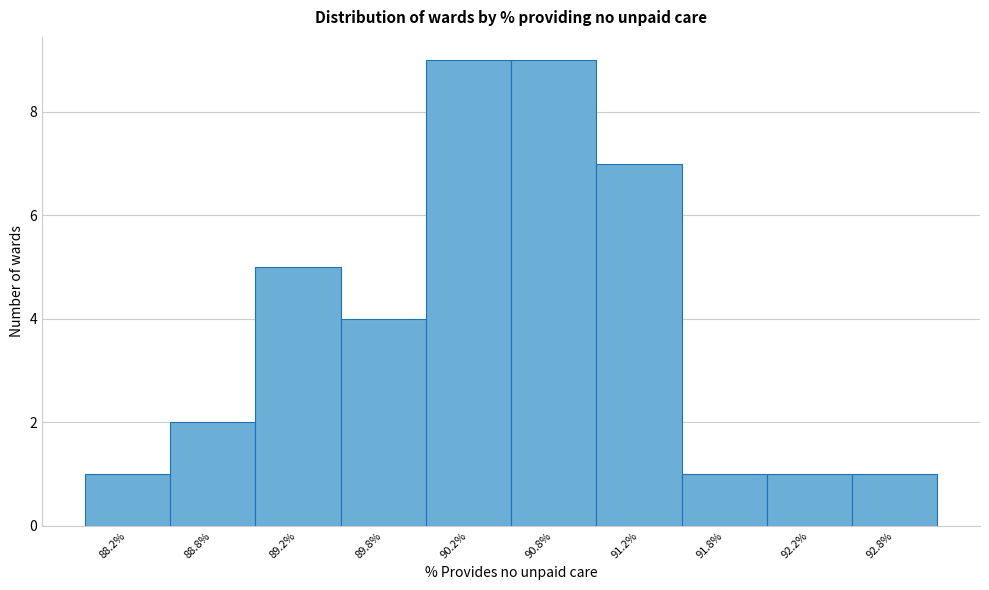

Reading left to right, list every bar in this chart as the range it spans on the x-axis followed by its height. The values are not printed on the chart, so give them approximately, as read against the axis.

88.0 to 88.5: 1
88.5 to 89.0: 2
89.0 to 89.5: 5
89.5 to 90.0: 4
90.0 to 90.5: 9
90.5 to 91.0: 9
91.0 to 91.5: 7
91.5 to 92.0: 1
92.0 to 92.5: 1
92.5 to 93.0: 1